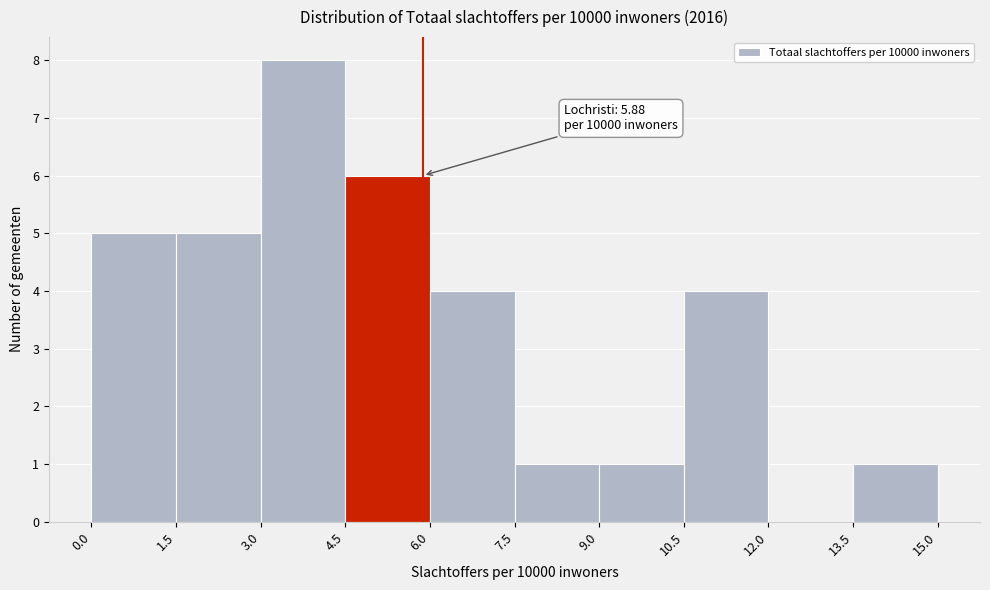

Which range on the x-axis has the tallest bar?

3.0 to 4.5